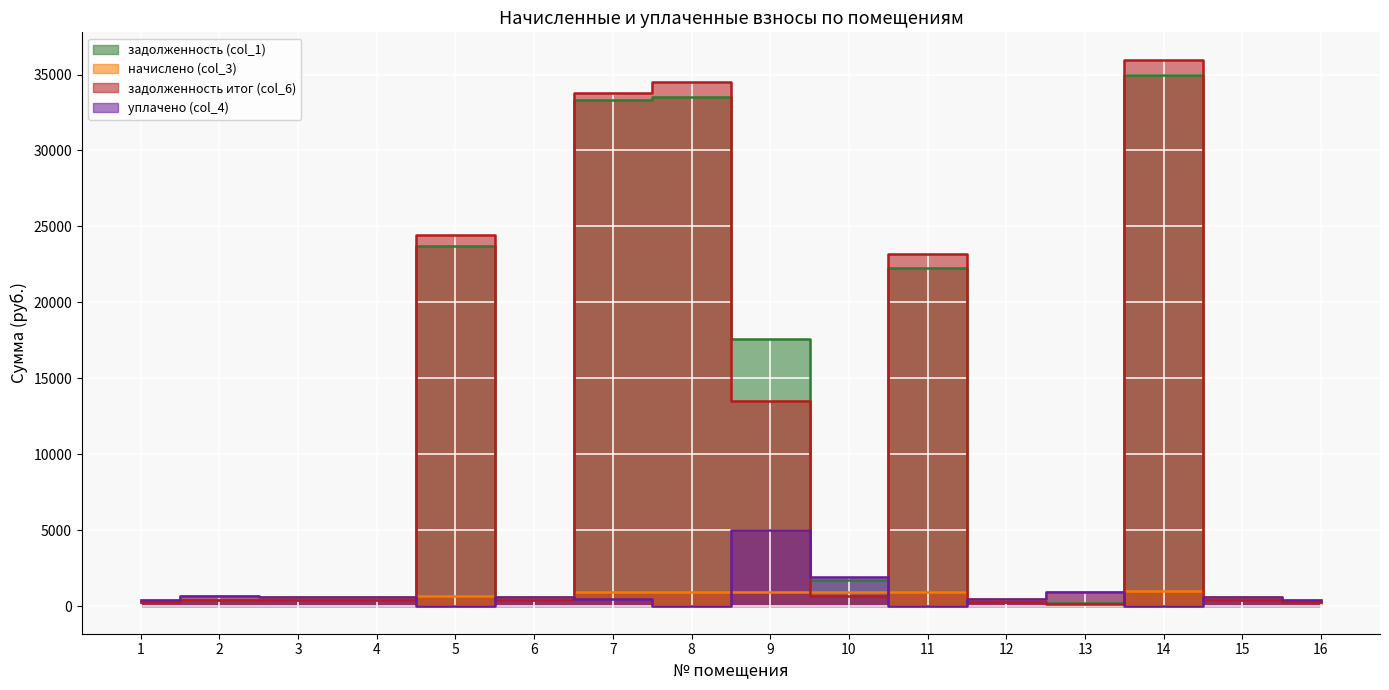

How many series are shown in this chart?

4